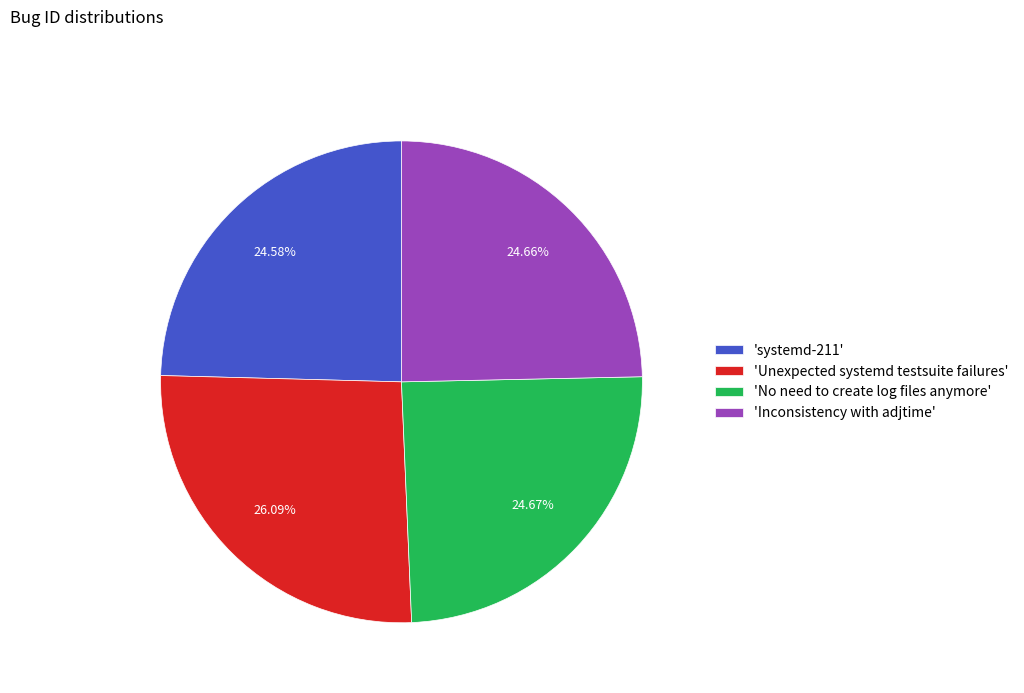

Is the sum of 'systemd-211' and 'Unexpected systemd testsuite failures' greater than half?

Yes